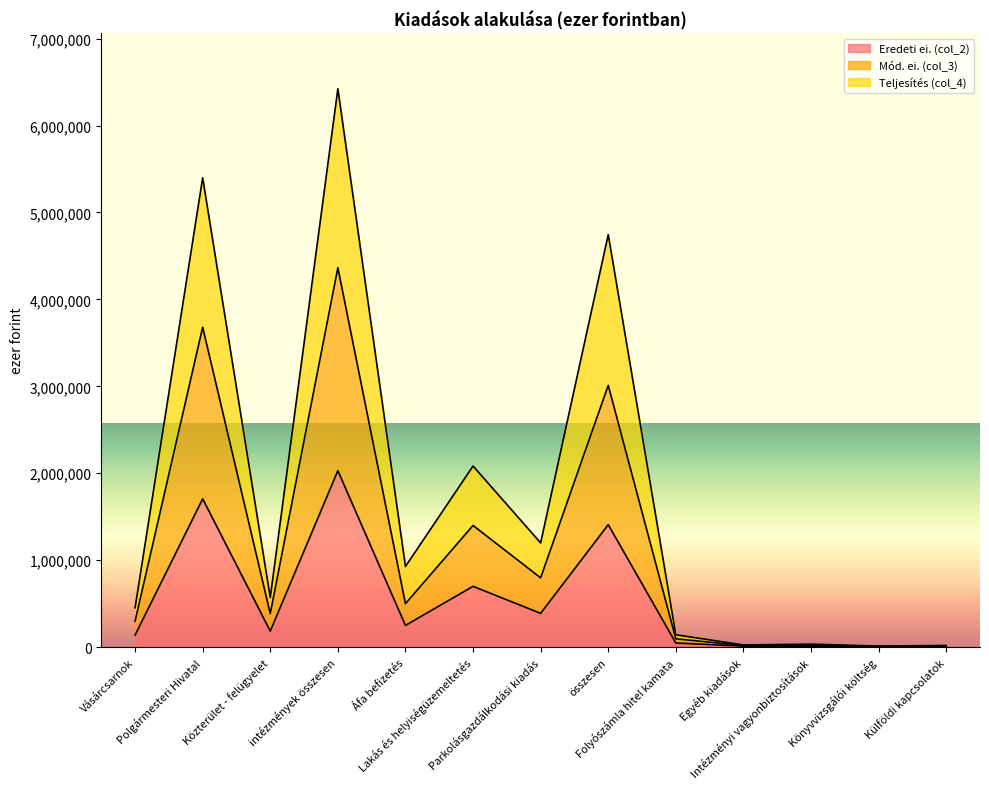

Count the number of categories in the chart.

13